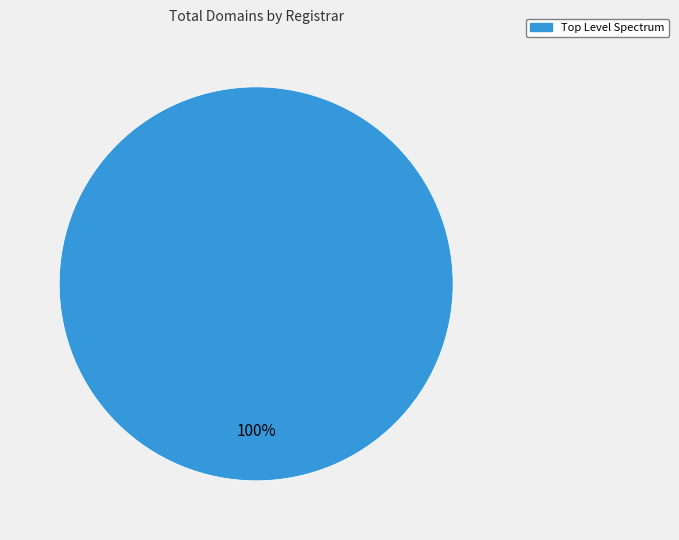

How many slices are in this pie chart?

1